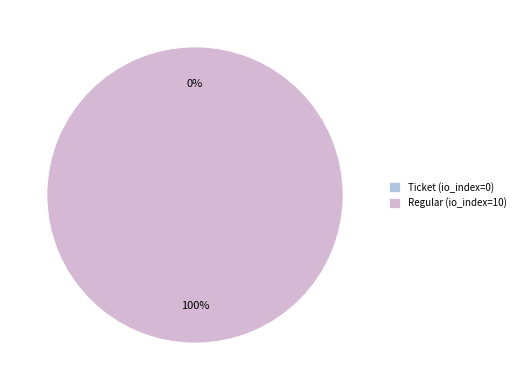

Which has a higher value, Regular (io_index=10) or Ticket (io_index=0)?

Regular (io_index=10)